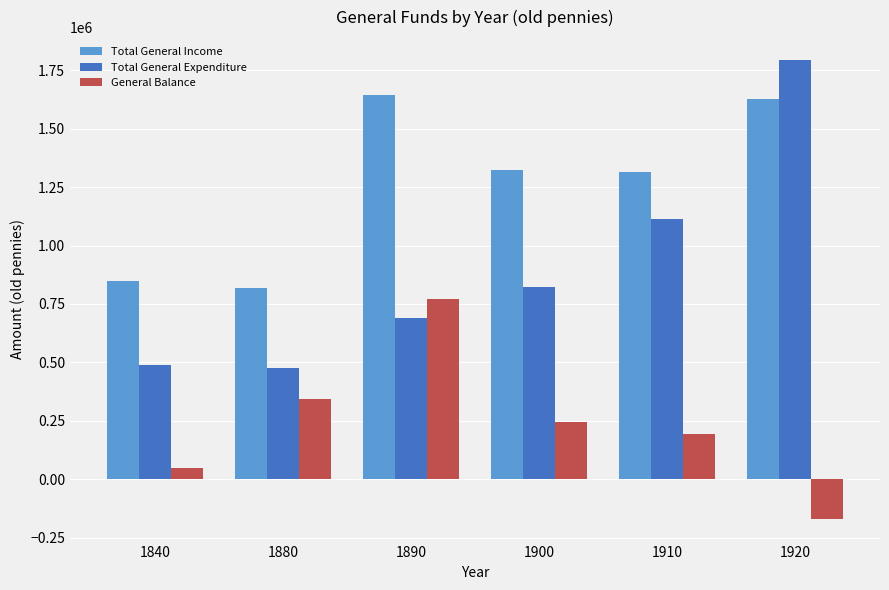

How many bars are there in total?

18